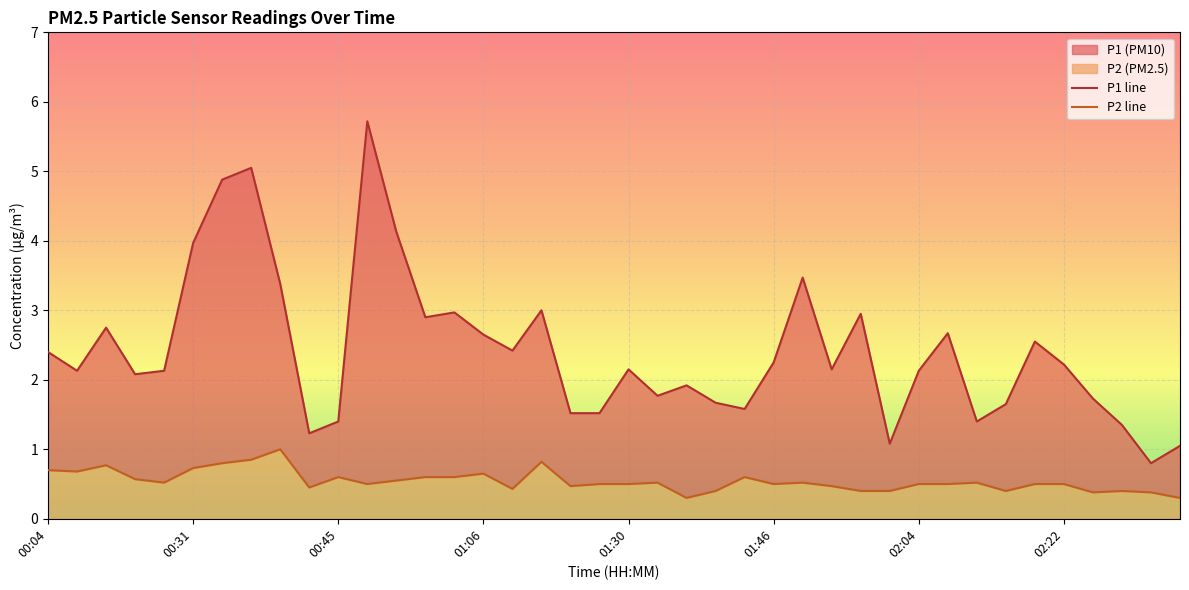

At how many categories does at least one series exceed 3?

7